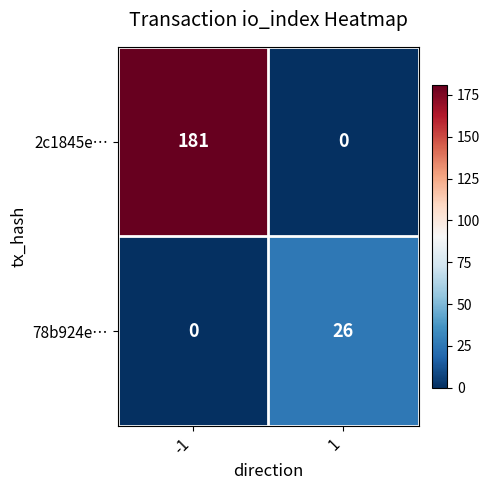

What is the approximate value of 78b924e… at 1?

26